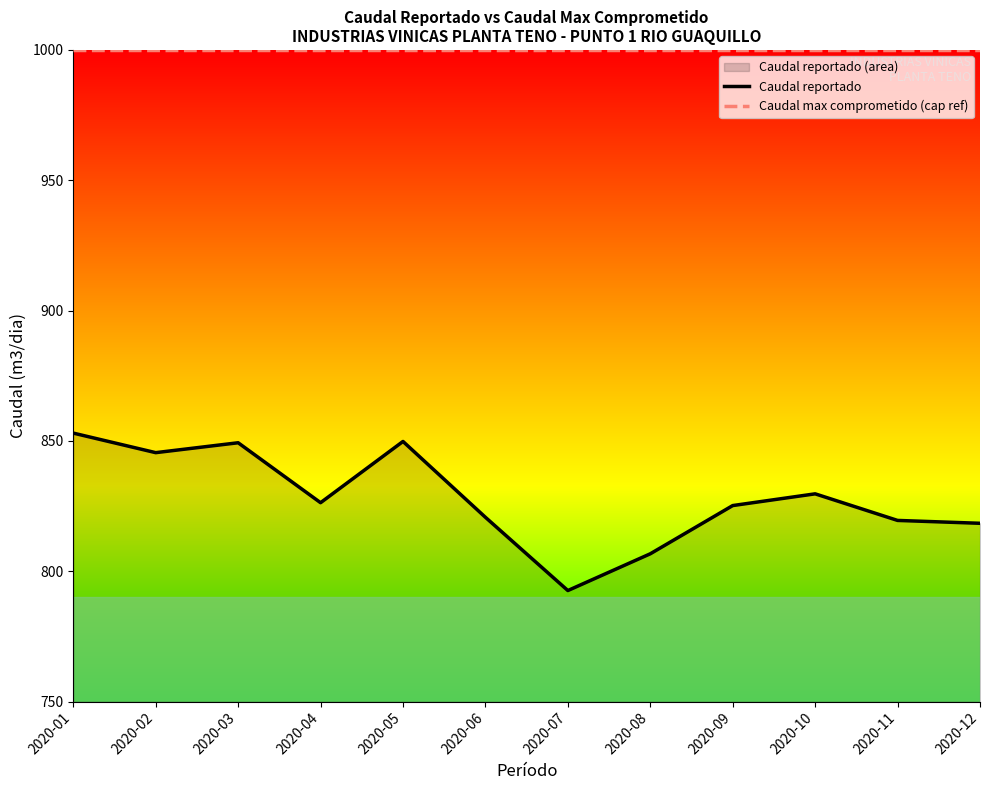

Reading right to left, list all the values displayed in this chart.

Caudal reportado: 2020-12=818.4	2020-11=819.5	2020-10=829.7	2020-09=825.2	2020-08=806.7	2020-07=792.6	2020-06=820.7	2020-05=849.8	2020-04=826.3	2020-03=849.3	2020-02=845.5	2020-01=853.0
Caudal max comprometido (cap ref): 2020-12=1000.0	2020-11=1000.0	2020-10=1000.0	2020-09=1000.0	2020-08=1000.0	2020-07=1000.0	2020-06=1000.0	2020-05=1000.0	2020-04=1000.0	2020-03=1000.0	2020-02=1000.0	2020-01=1000.0